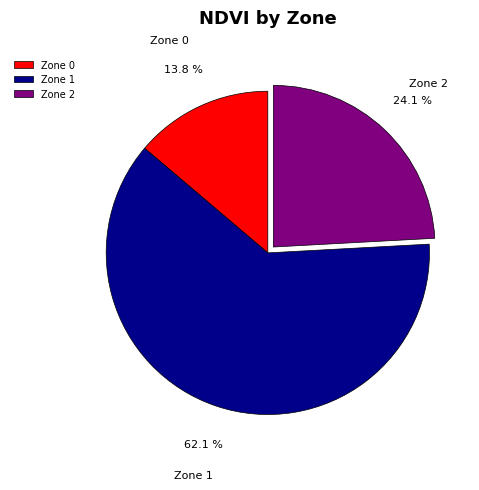

What is the total percentage of Zone 1 and Zone 0?

75.9%